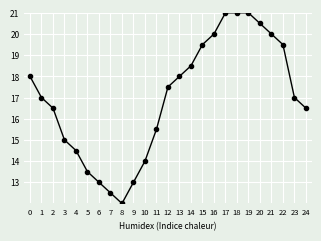

How many categories are shown in the chart?

25